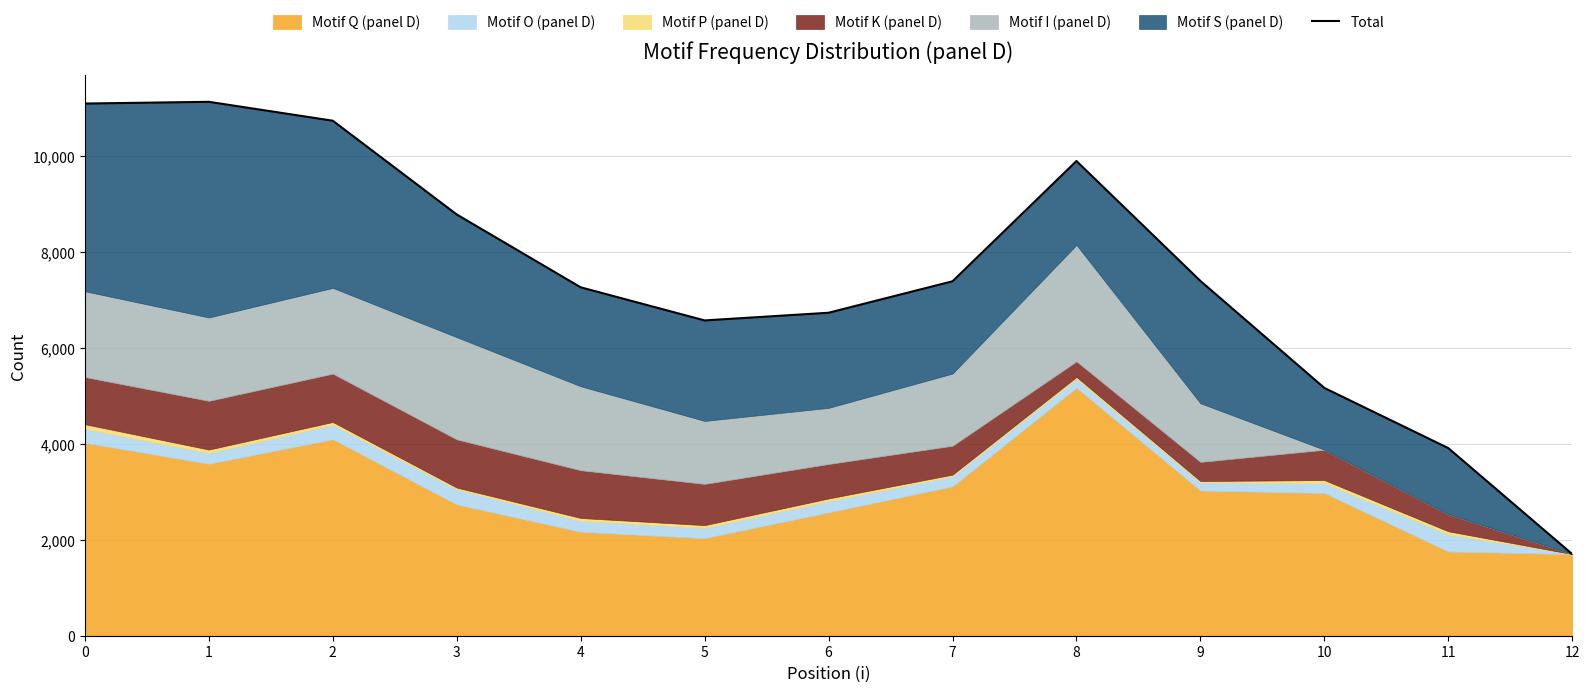

What is the average value?

7519